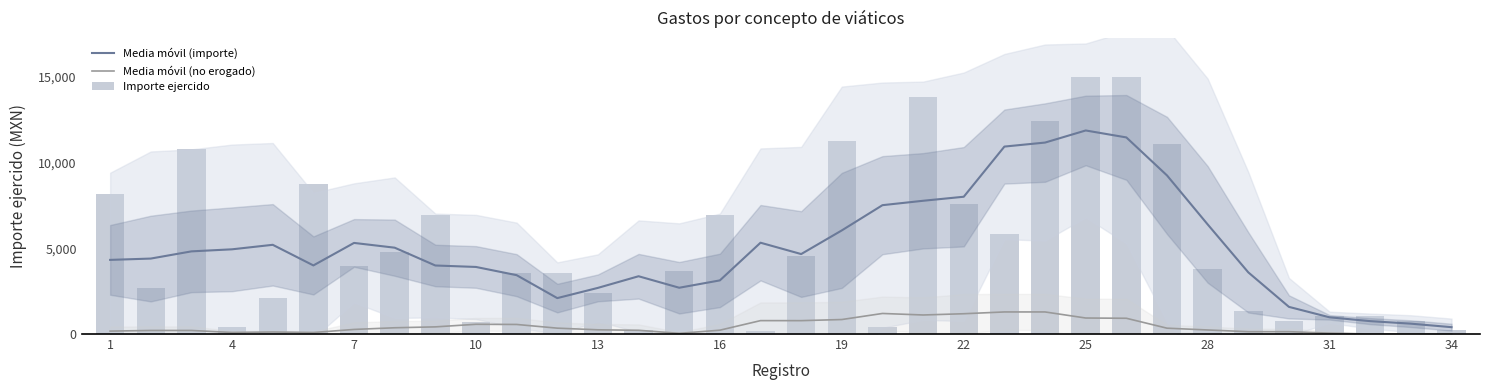

True or false: Media móvil (importe) and Media móvil (no erogado) cross at least once.

False